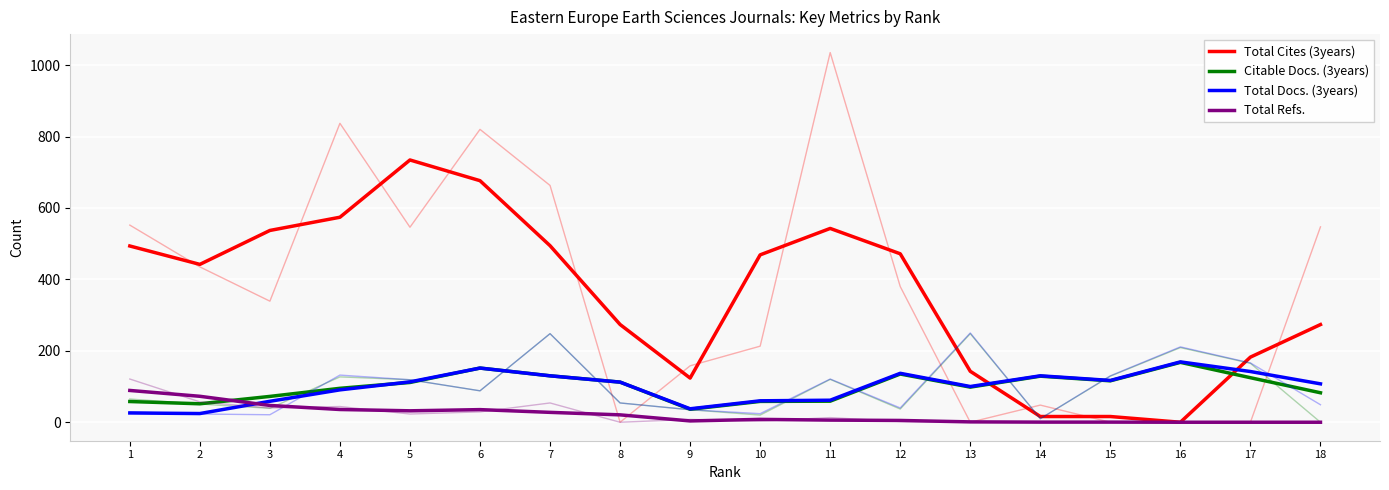

Between 1 and 3, which is larger?

3